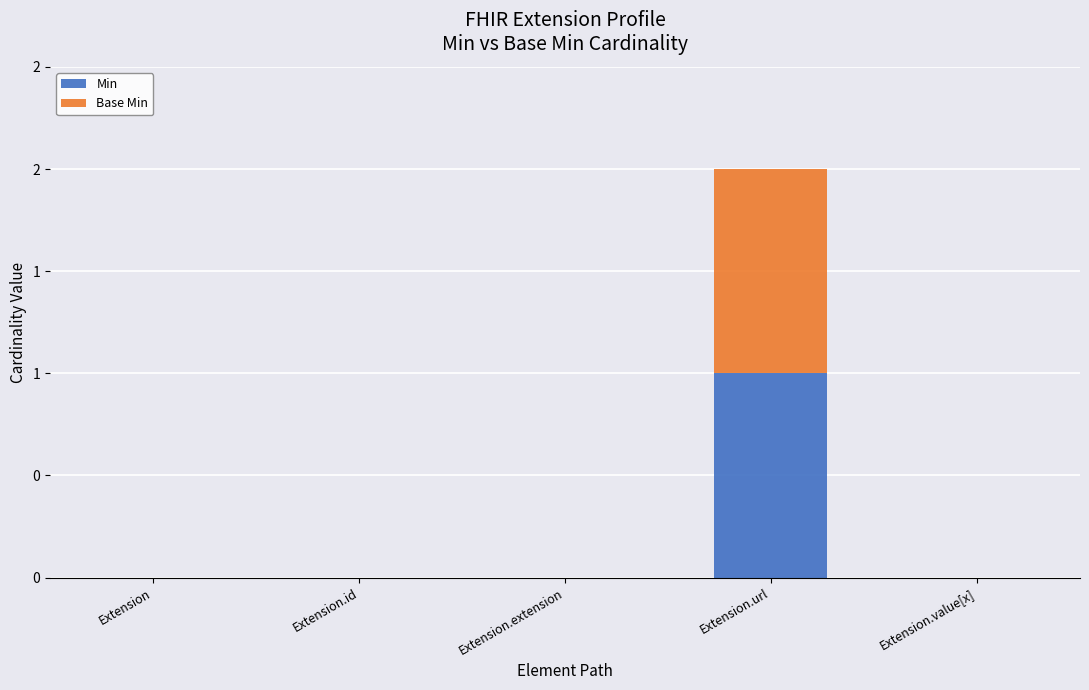

The Base Min series shows 0 at Extension.extension. True or false?

False